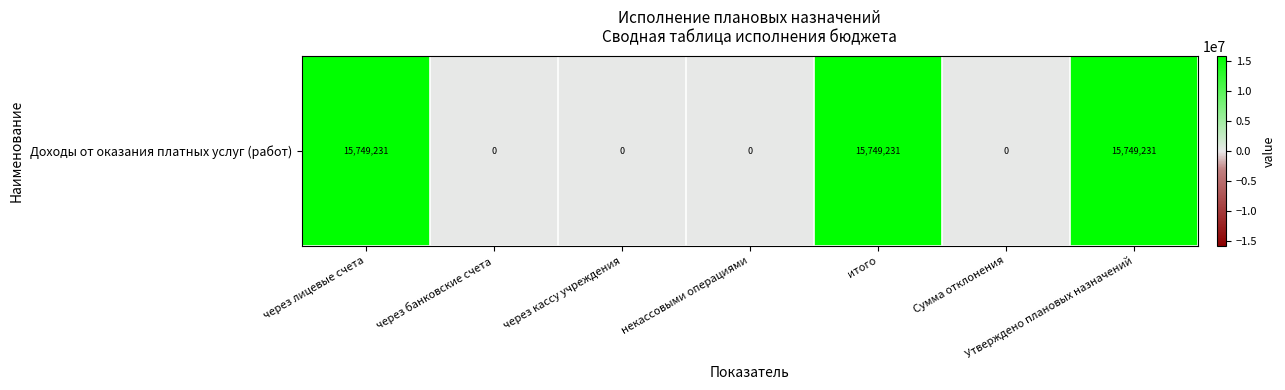

What is the greatest value displayed?

15749230.6